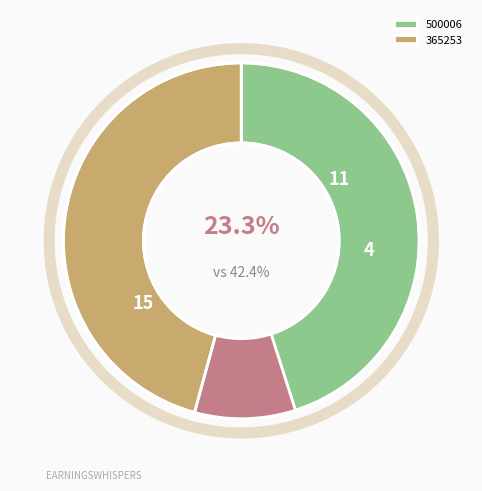

The 365253 slice represents 63% of the pie. True or false?

False